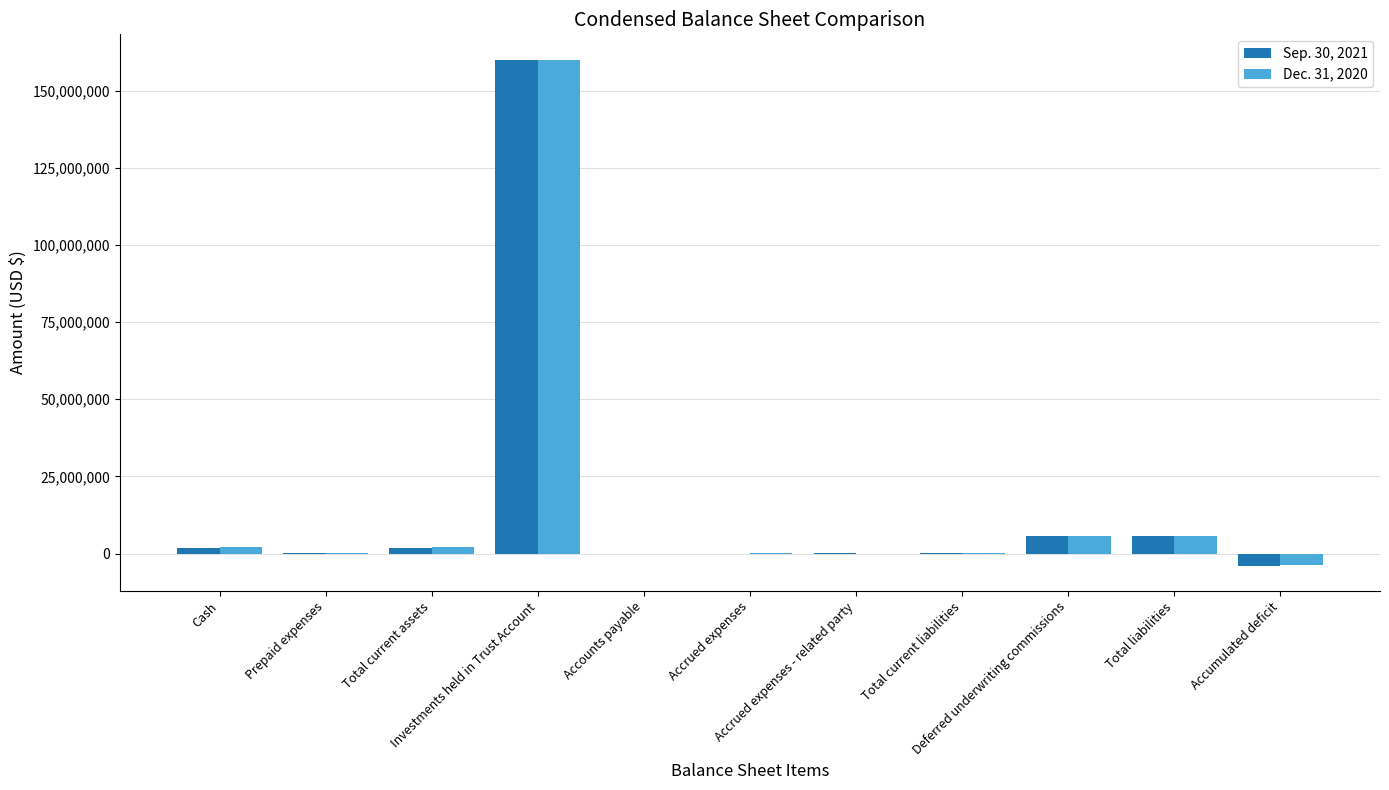

Count the number of data series in this chart.

2